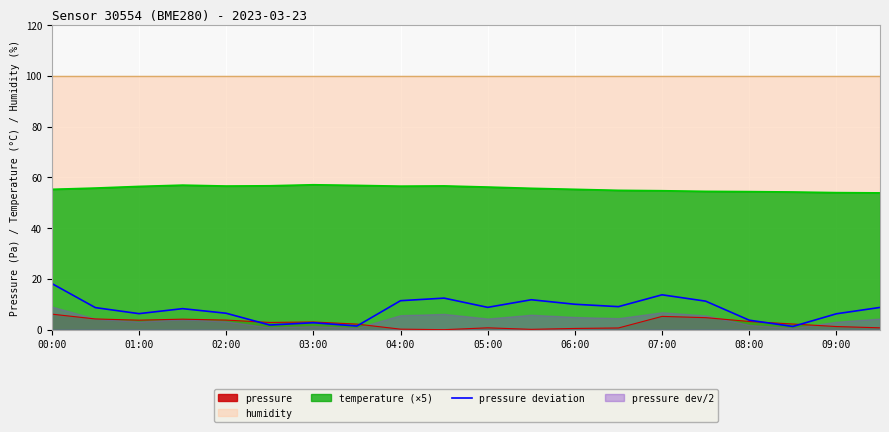

The value of pressure deviation at 02:00 is 6.5. True or false?

True